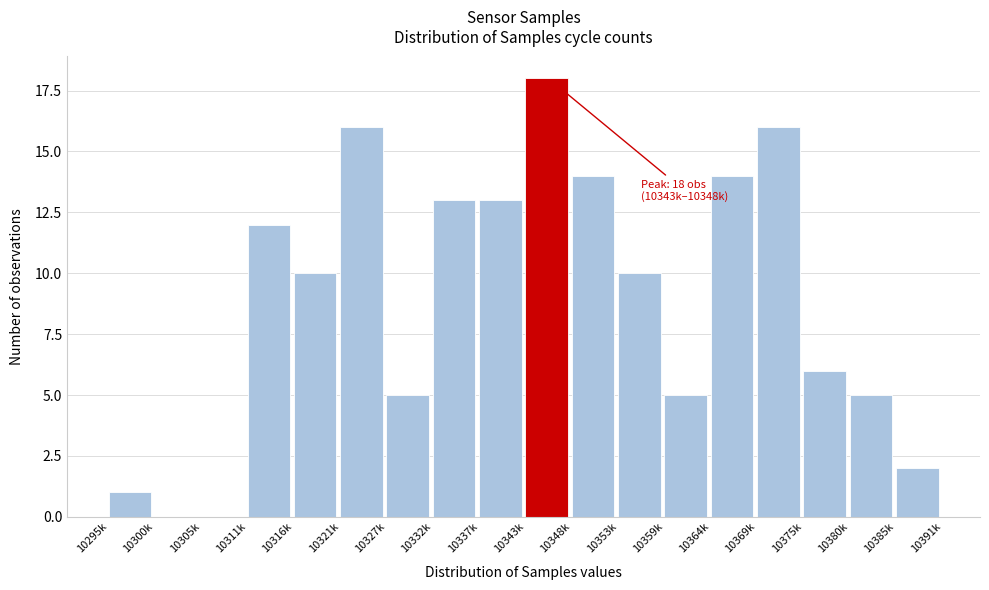

Reading left to right, what are all the values shown in this chart?

10295k=1	10300k=0	10305k=0	10311k=12	10316k=10	10321k=16	10327k=5	10332k=13	10337k=13	10343k=18	10348k=14	10353k=10	10359k=5	10364k=14	10369k=16	10375k=6	10380k=5	10385k=2